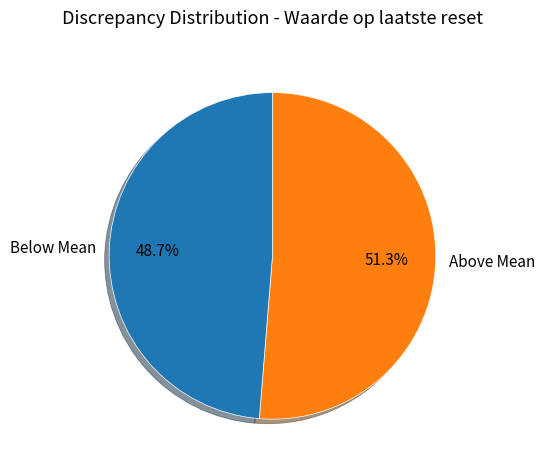

What percentage do Above Mean and Below Mean together represent?

100.0%